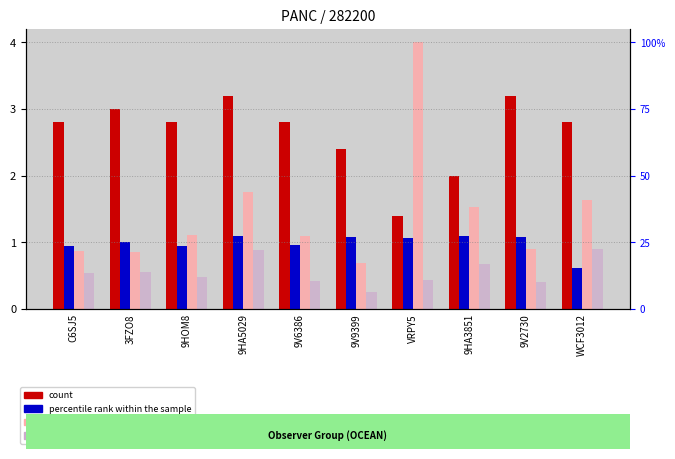

What is the total value across all series at 9HA3851?

5.3